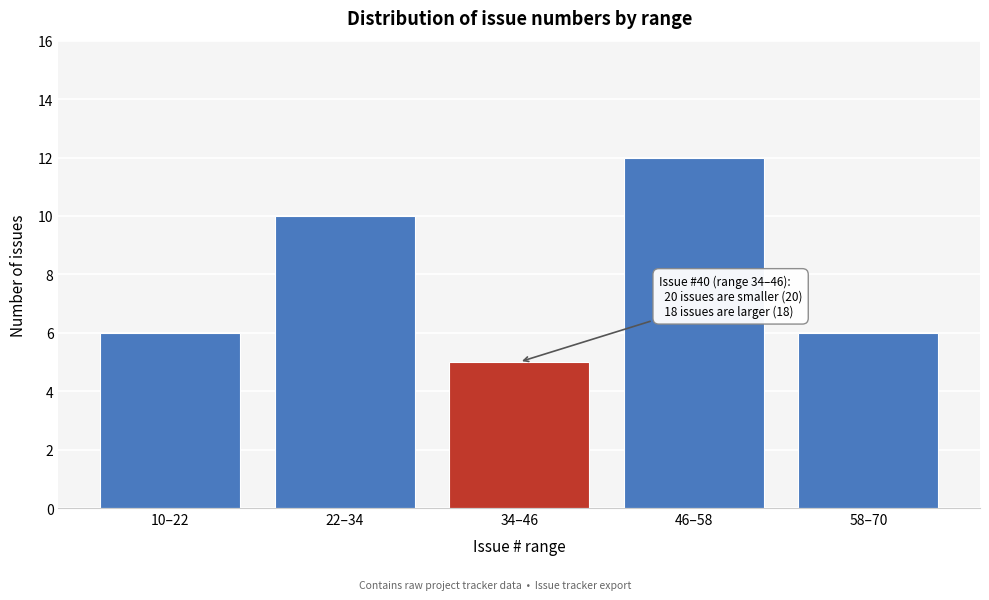

Reading left to right, what are all the values shown in this chart?

6	10	5	12	6